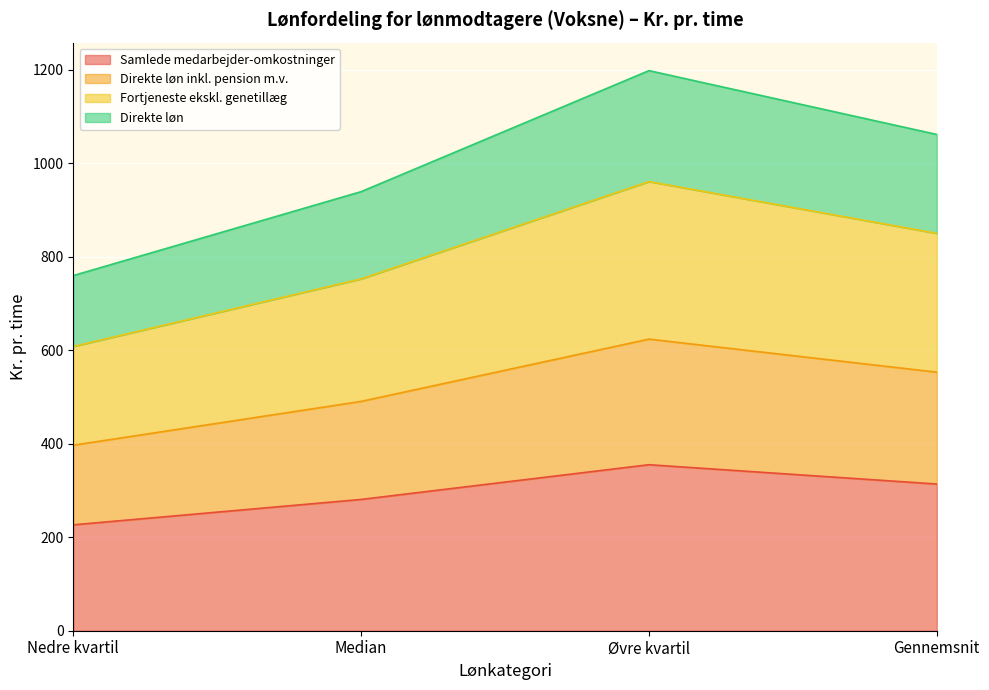

Which category has the highest value in the Fortjeneste ekskl. genetillæg series?

Øvre kvartil